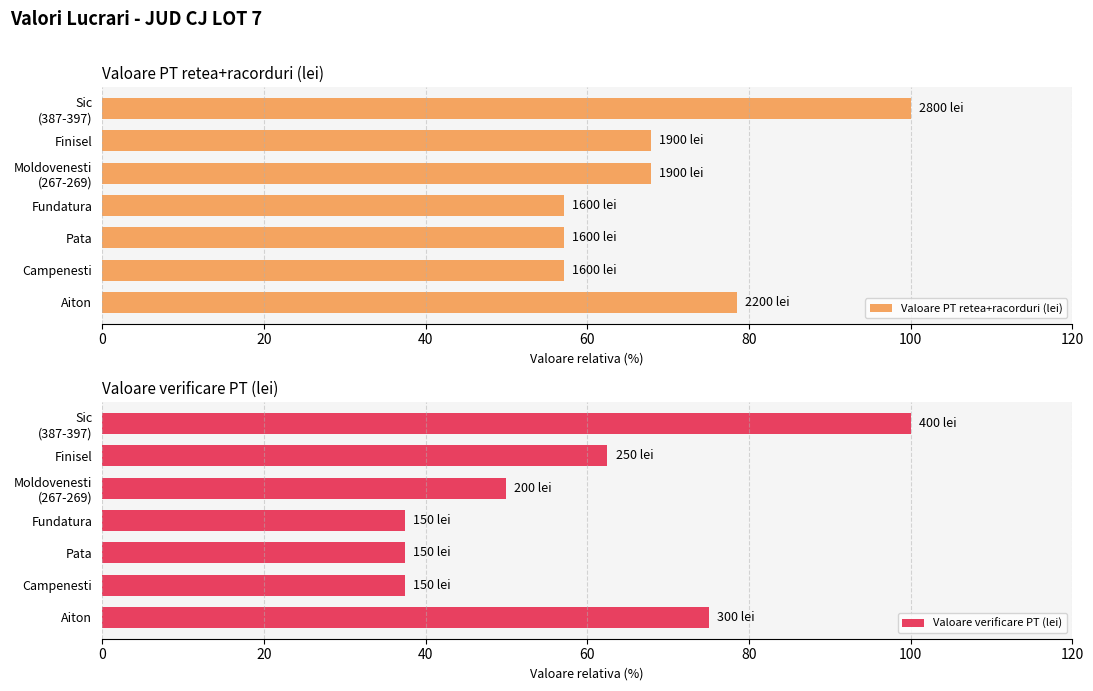

Which series has the largest total across all categories?

Valoare PT retea+racorduri (lei)